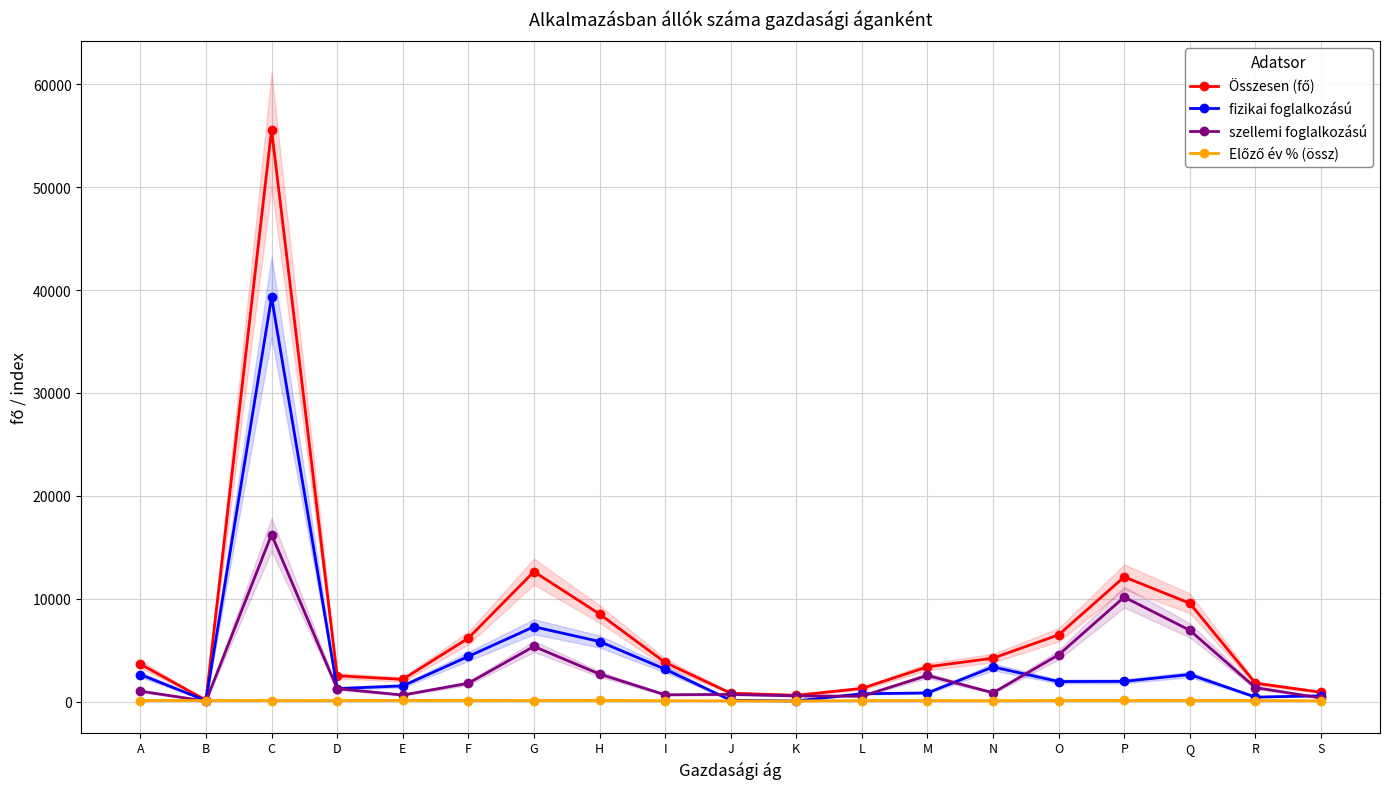

What is the minimum value for Összesen (fő)?

127.0